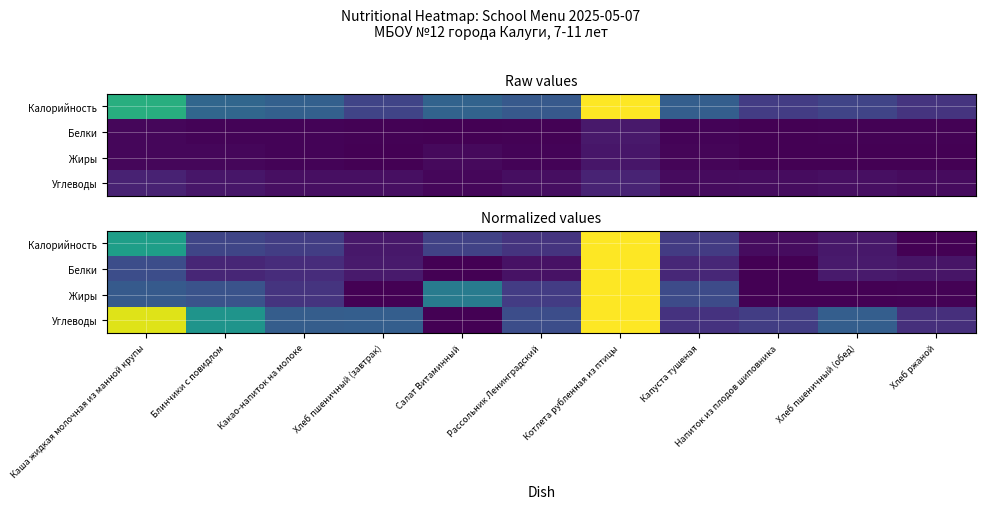

List the series in order of their peak value, highest first.

Калорийность, Углеводы, Белки, Жиры